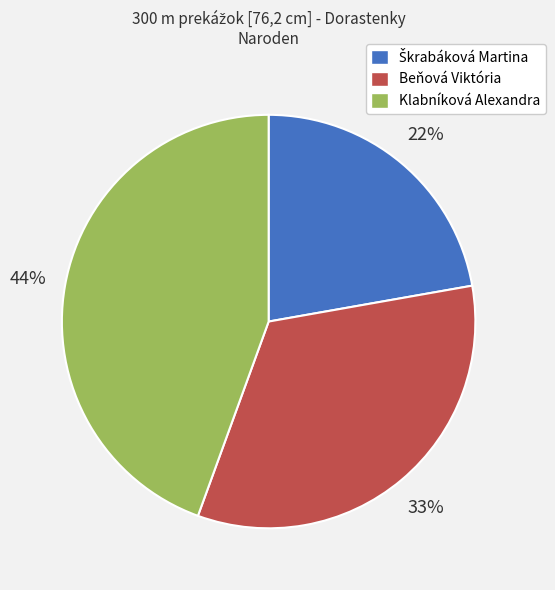

Does any single category account for the majority?

No